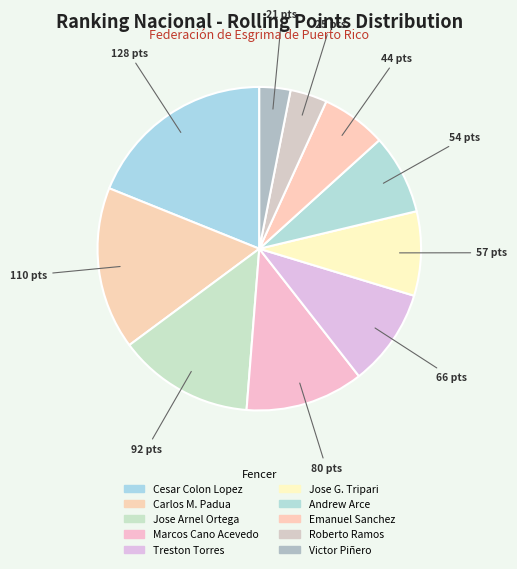

How many slices are in this pie chart?

10